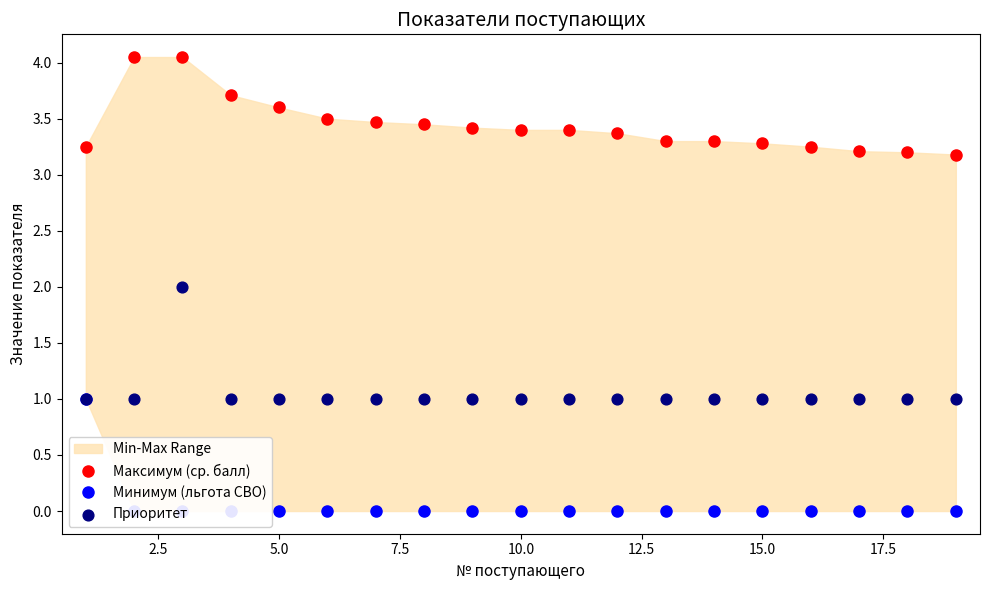

Which series reaches the minimum Y coordinate?

Минимум (льгота СВО)